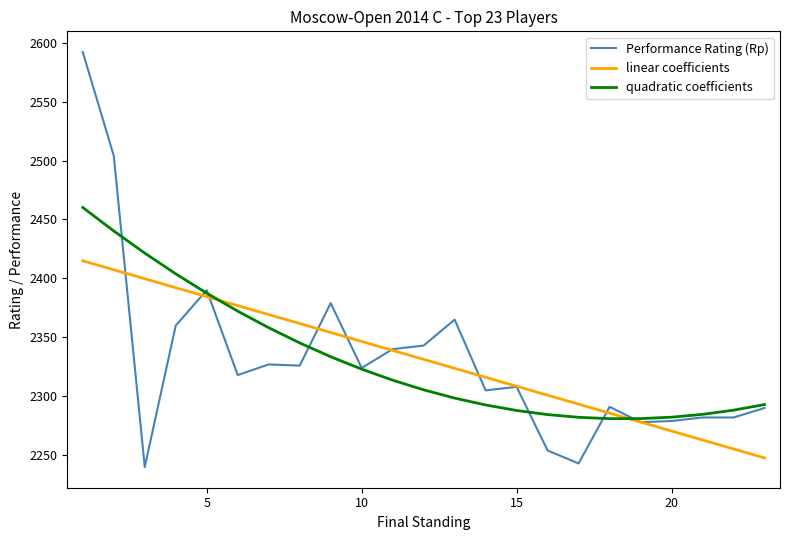

What is the minimum value for Performance Rating (Rp)?

2240.0